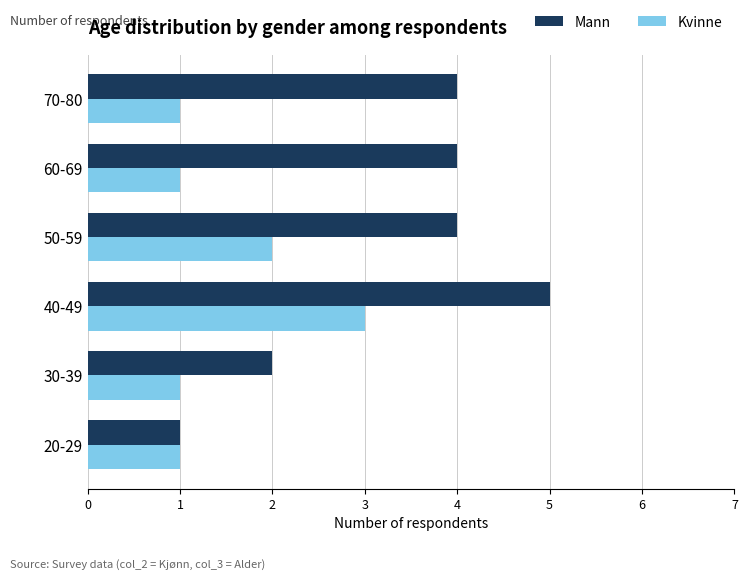

Which series has the largest total across all categories?

Mann